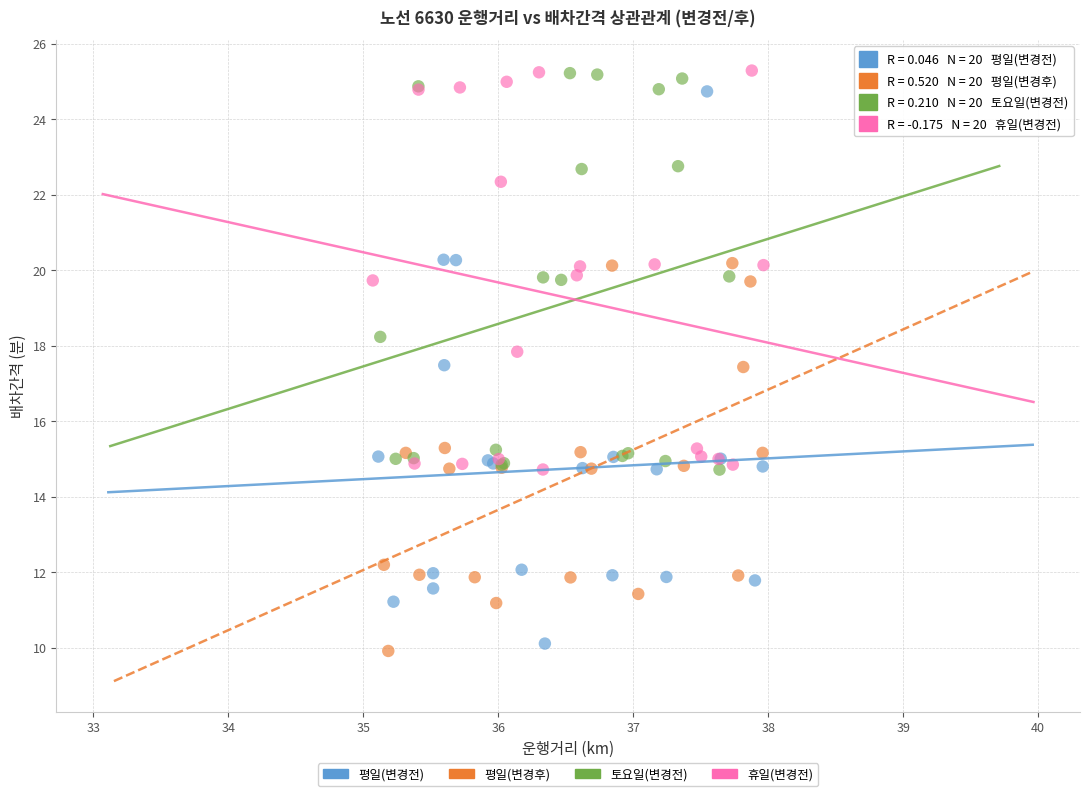

Which series has the largest Y range (max minus min)?

평일(변경전)